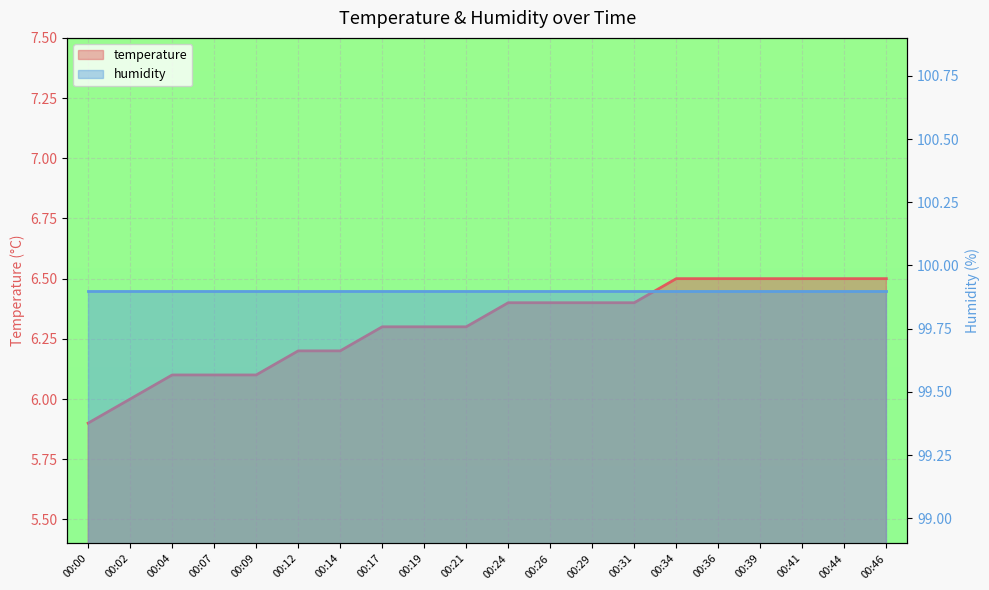

Rank the categories by value from highest to lowest.

00:34, 00:36, 00:39, 00:41, 00:44, 00:46, 00:24, 00:26, 00:29, 00:31, 00:17, 00:19, 00:21, 00:12, 00:14, 00:04, 00:07, 00:09, 00:02, 00:00